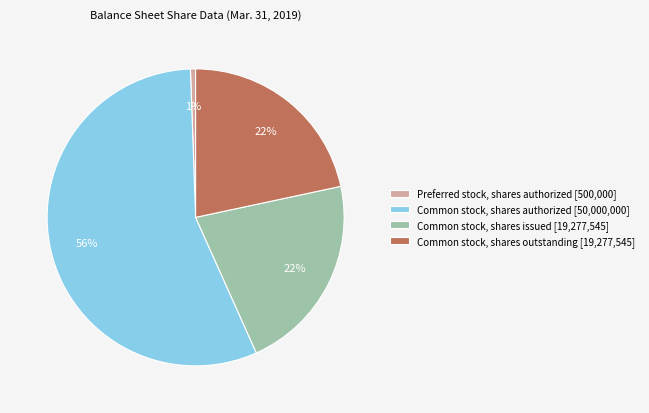

Approximately how many times larger is the value at Common stock, shares issued [19,277,545] compared to Common stock, shares outstanding [19,277,545]?

1.0